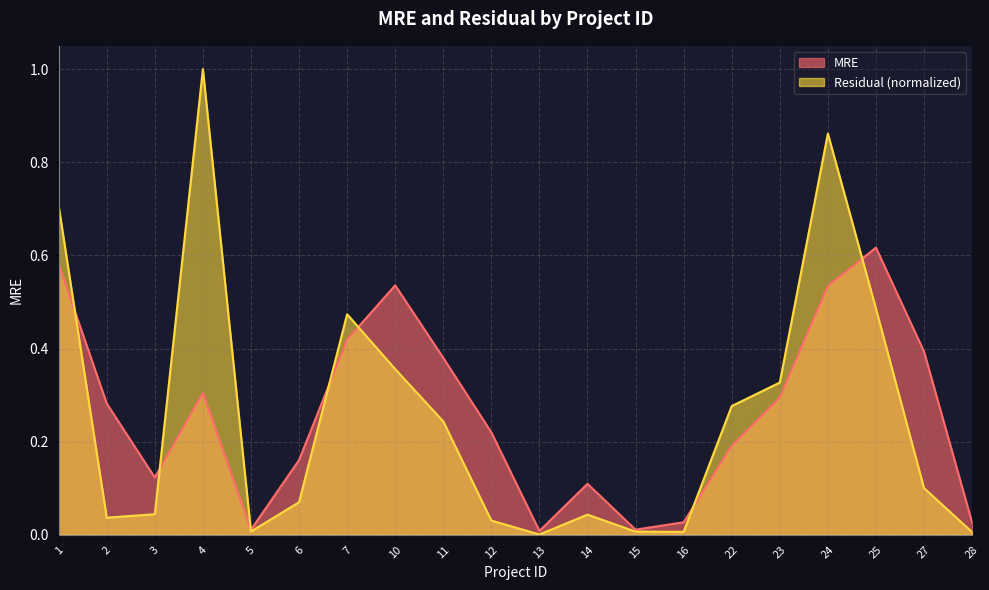

At how many categories does at least one series exceed 0?

20